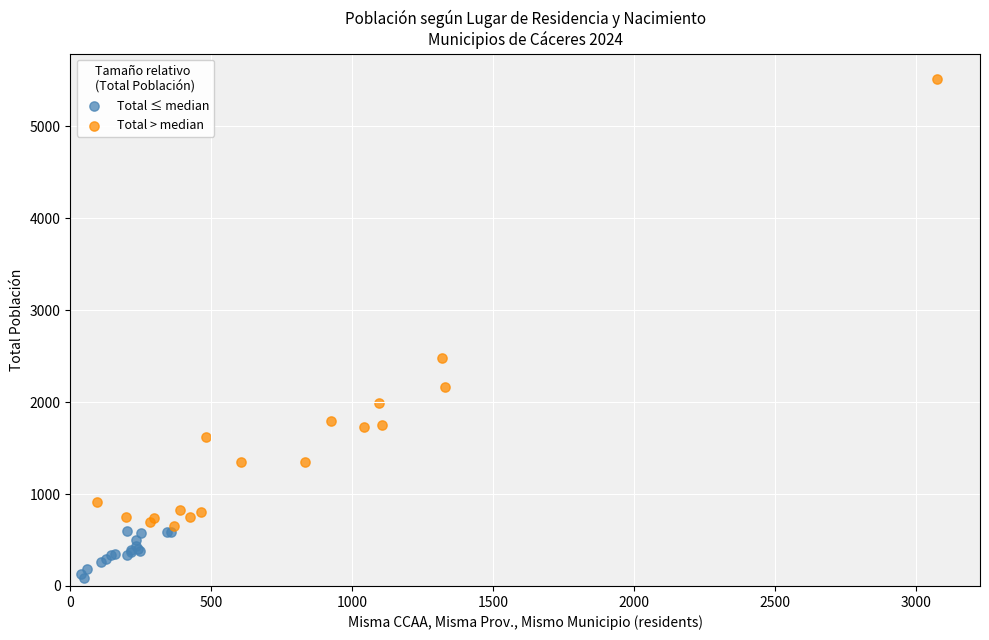

Which series has the largest Y range (max minus min)?

Total > median